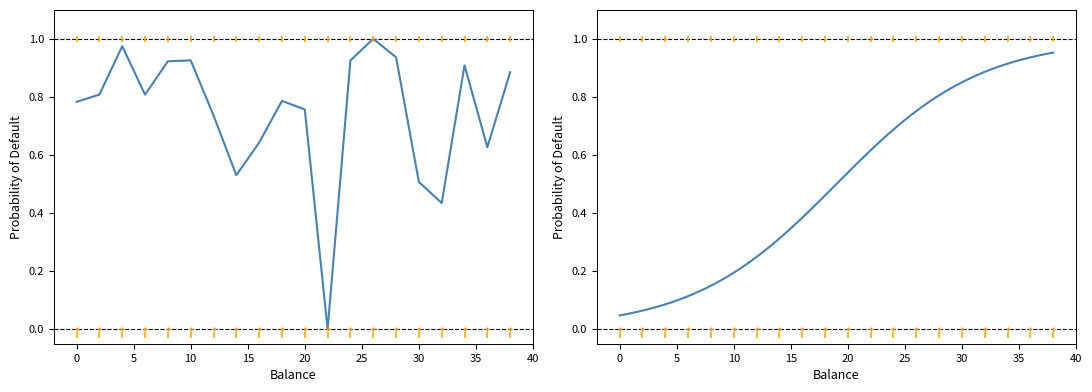

Rank the categories by value from lowest to highest.

22, 32, 30, 14, 36, 16, 12, 20, 0, 18, 6, 2, 38, 34, 8, 24, 10, 28, 4, 26